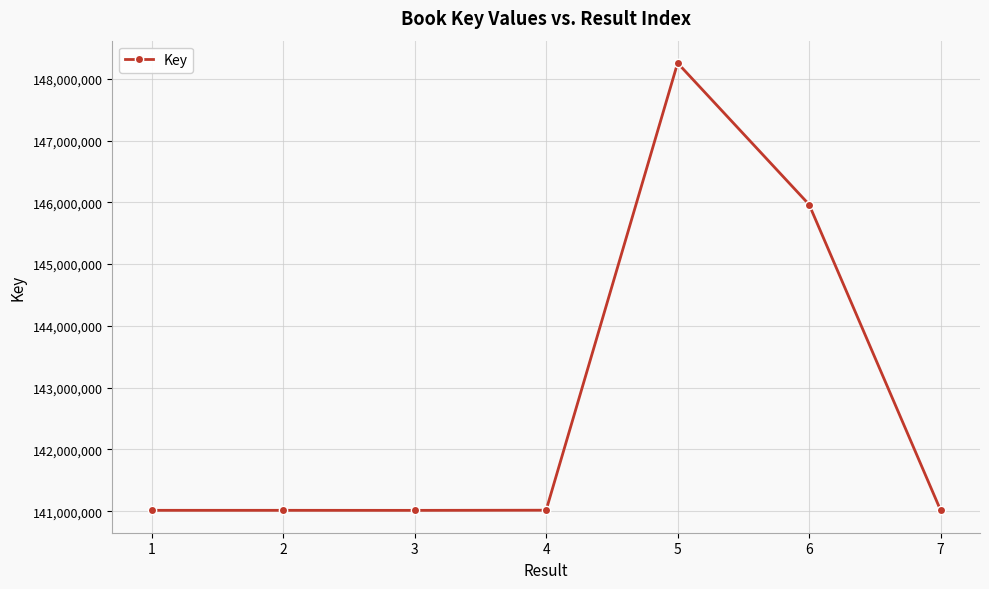

Where is the data nearest to the value 144633953?

6